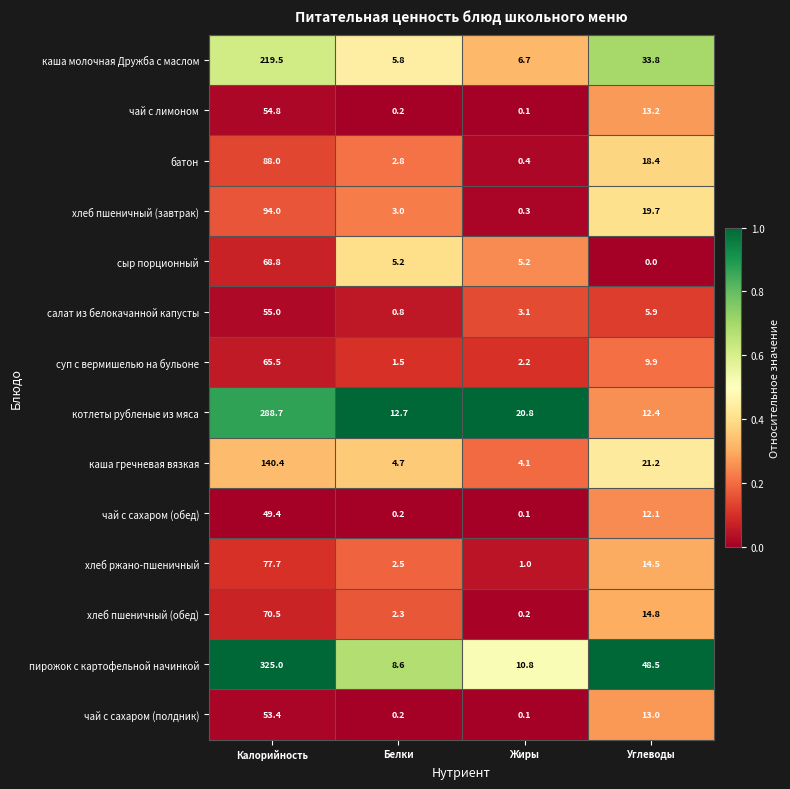

Which series has the largest range (max minus min)?

пирожок с картофельной начинкой